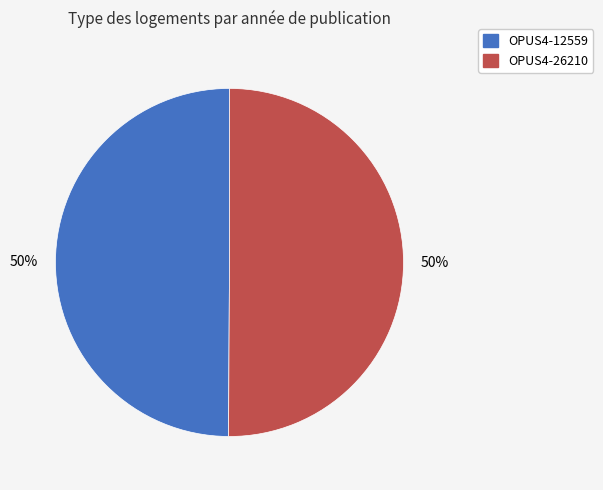

Approximately how many times larger is the value at OPUS4-26210 compared to OPUS4-12559?

1.0